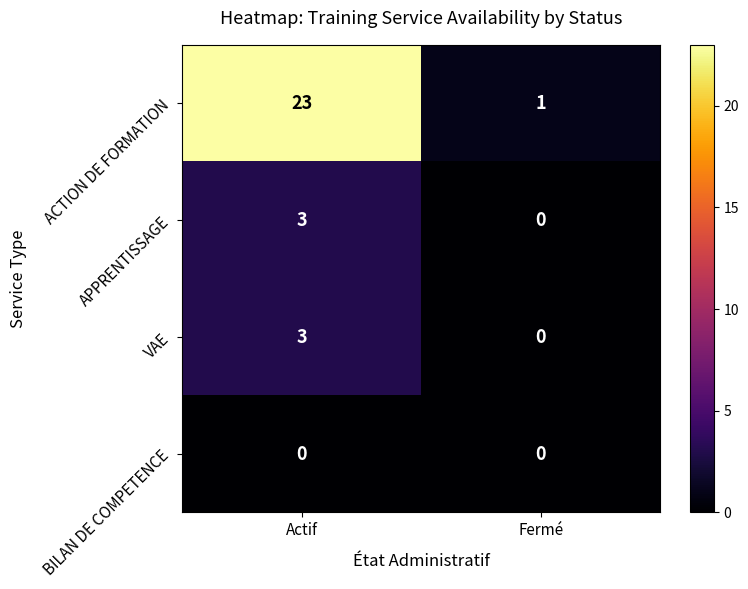

The VAE series shows 1 at Actif. True or false?

False